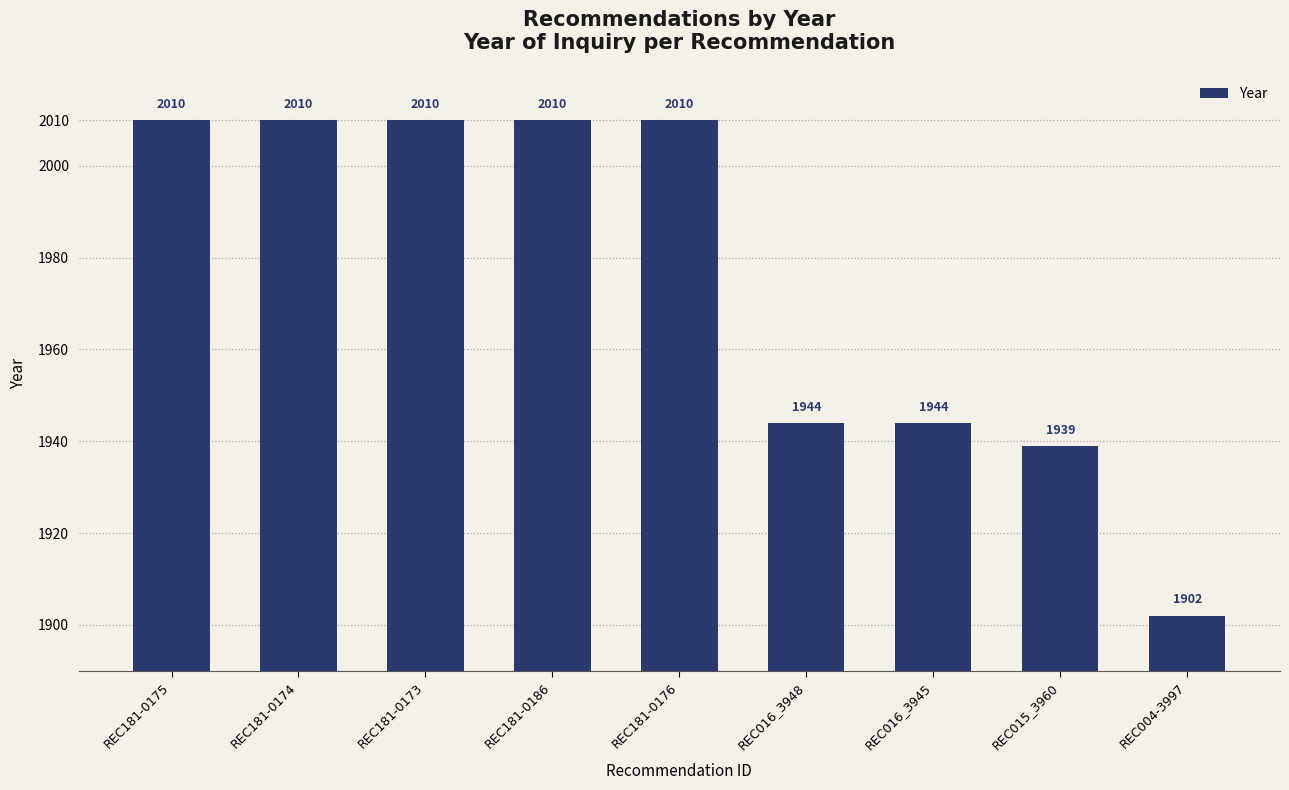

True or false: the data shows 1233 at REC016_3948.

False